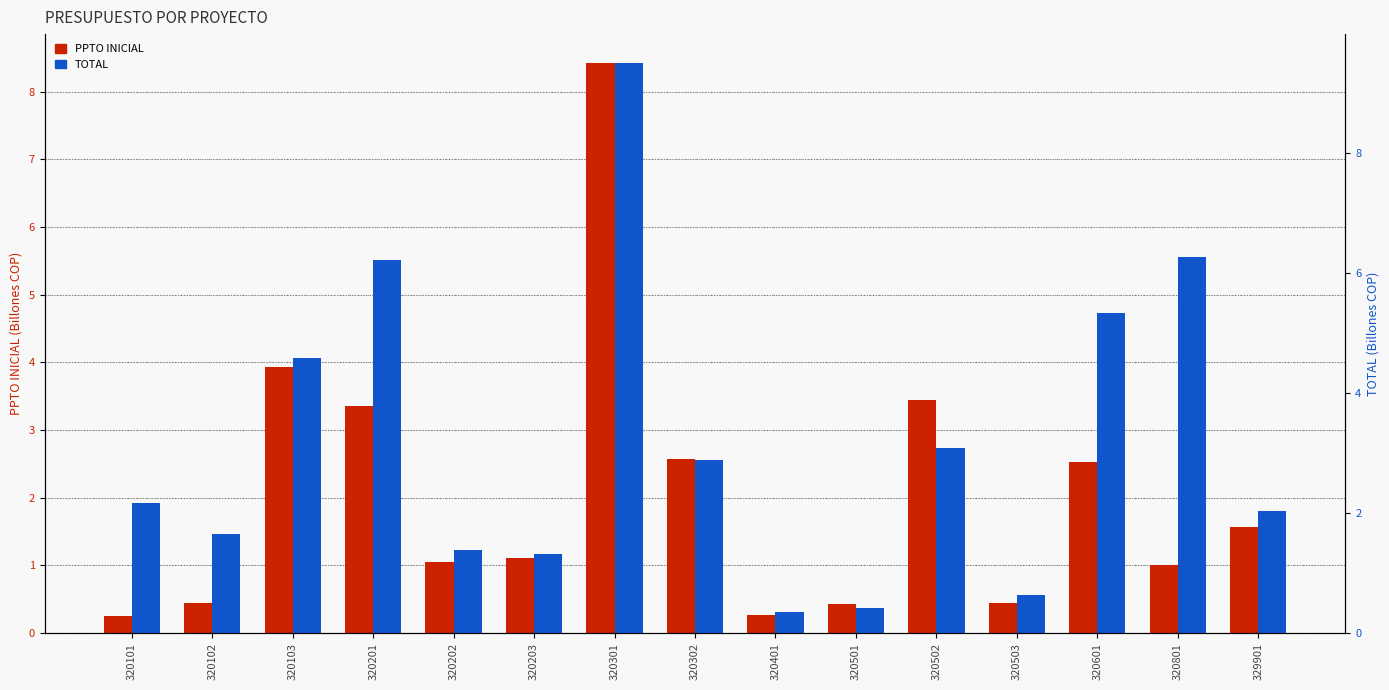

Reading left to right, extract all data points from this chart.

PPTO INICIAL: 320101=0.3	320102=0.4	320103=3.9	320201=3.3	320202=1.0	320203=1.1	320301=8.4	320302=2.6	320401=0.3	320501=0.4	320502=3.4	320503=0.4	320601=2.5	320801=1.0	329901=1.6
TOTAL: 320101=2.2	320102=1.6	320103=4.6	320201=6.2	320202=1.4	320203=1.3	320301=9.5	320302=2.9	320401=0.4	320501=0.4	320502=3.1	320503=0.6	320601=5.3	320801=6.3	329901=2.0